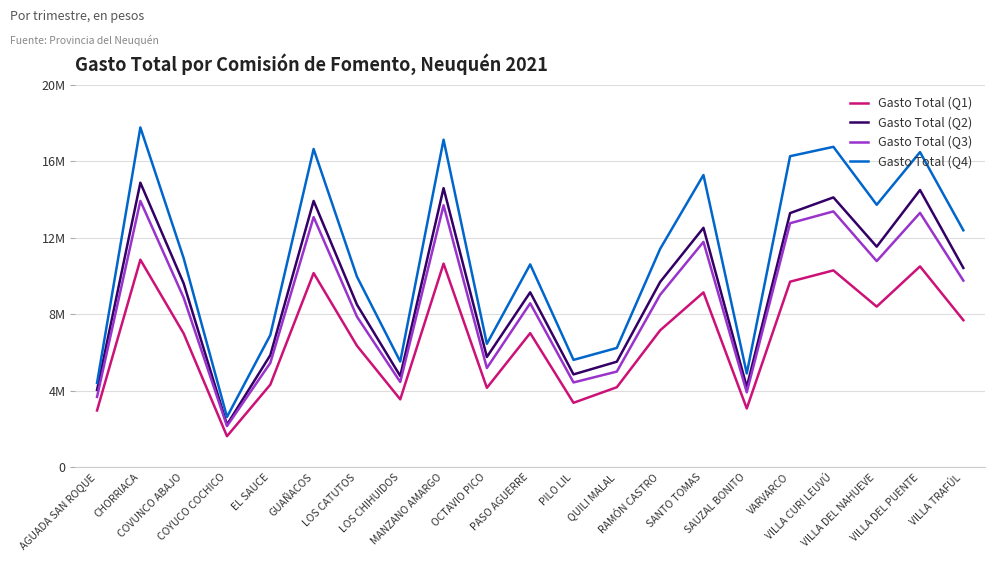

Rank the series at PILO LIL from lowest to highest value.

Gasto Total (Q1), Gasto Total (Q3), Gasto Total (Q2), Gasto Total (Q4)